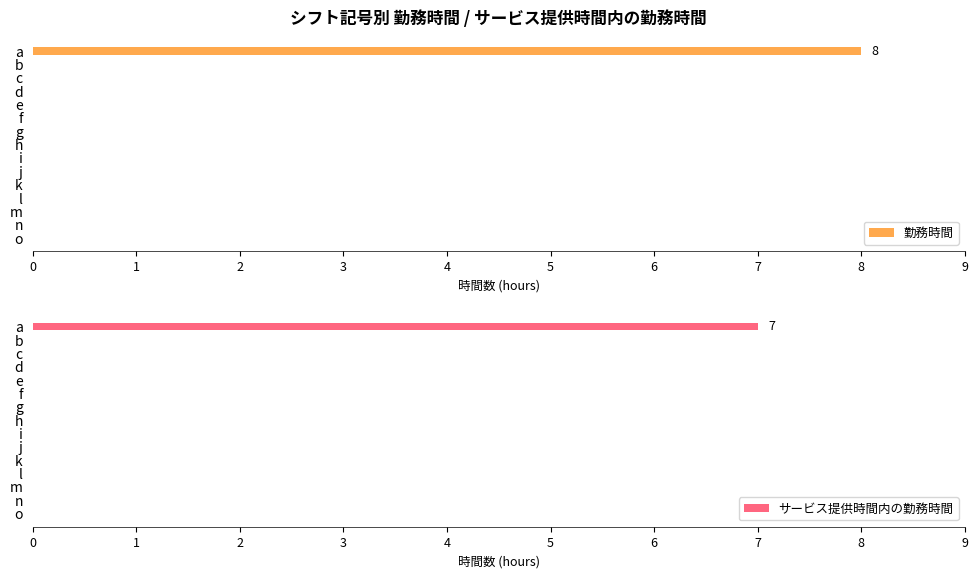

The サービス提供時間内の勤務時間 series shows 0 at m. True or false?

True